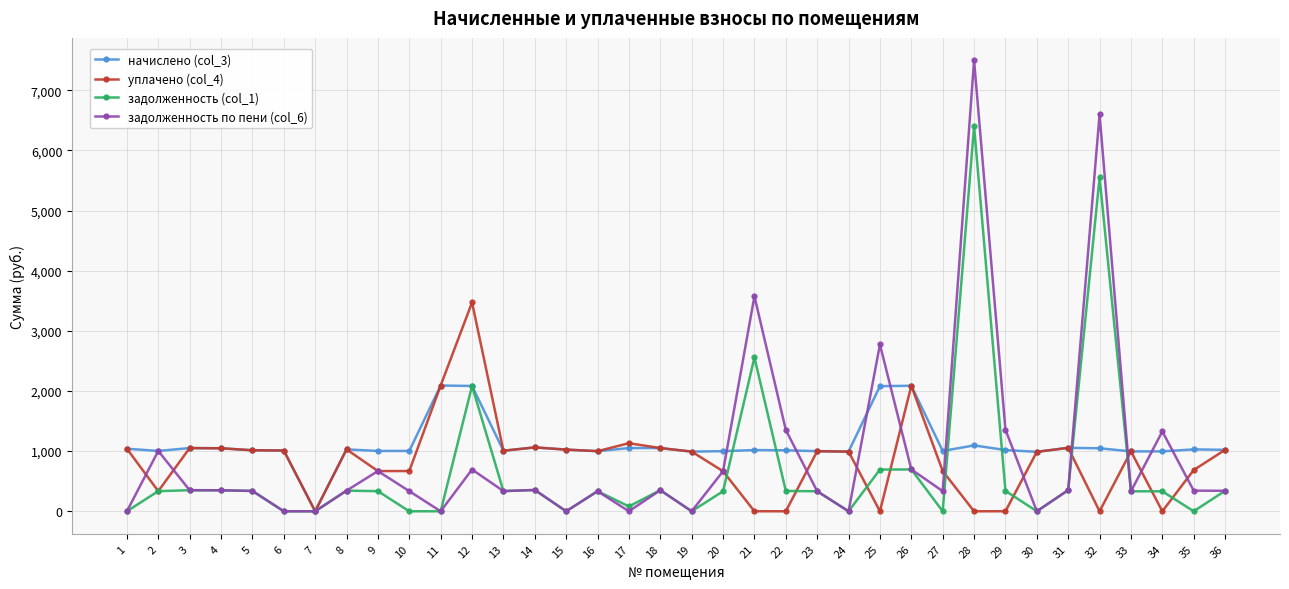

What is the difference between the highest and lowest values at 33?

663.7